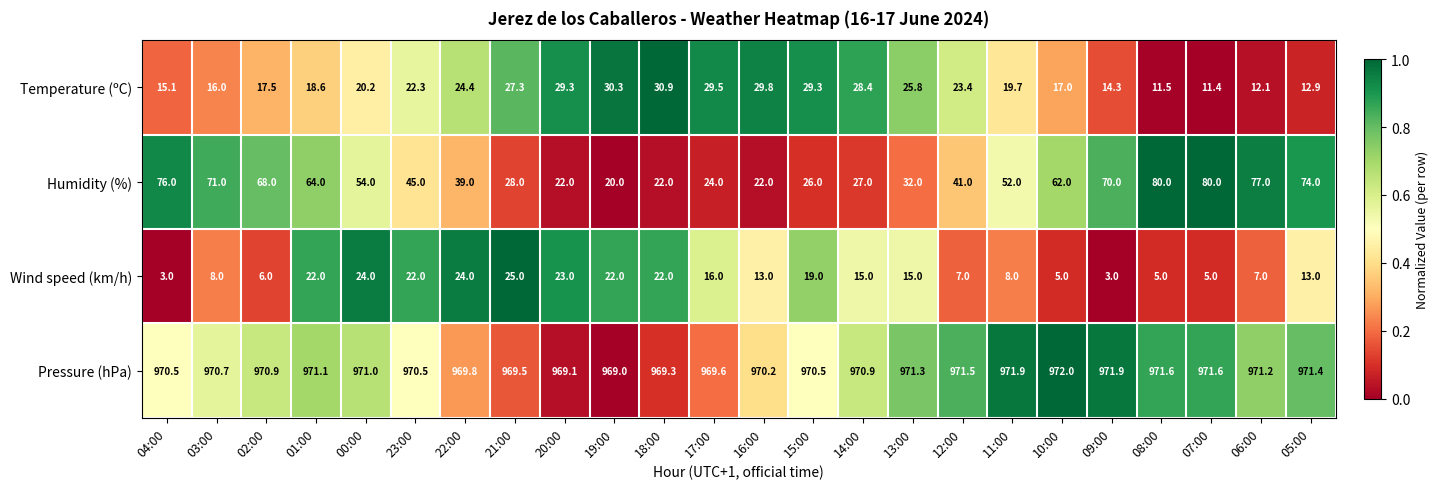

Rank the series at 22:00 from highest to lowest value.

Pressure (hPa), Humidity (%), Temperature (ºC), Wind speed (km/h)